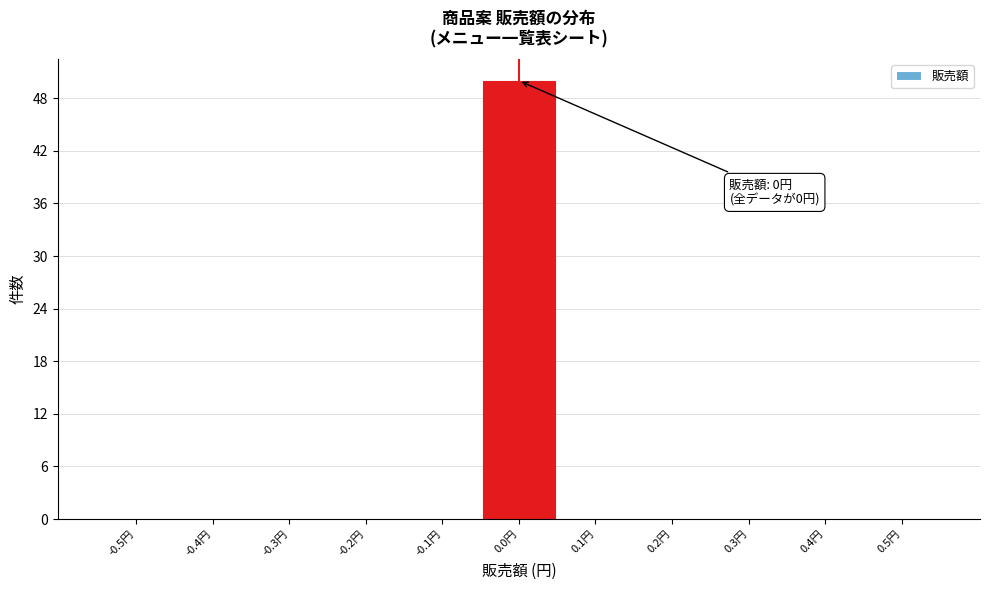

Reading right to left, what are all the values shown in this chart?

0.5円=0	0.4円=0	0.3円=0	0.2円=0	0.1円=0	0.0円=50	-0.1円=0	-0.2円=0	-0.3円=0	-0.4円=0	-0.5円=0